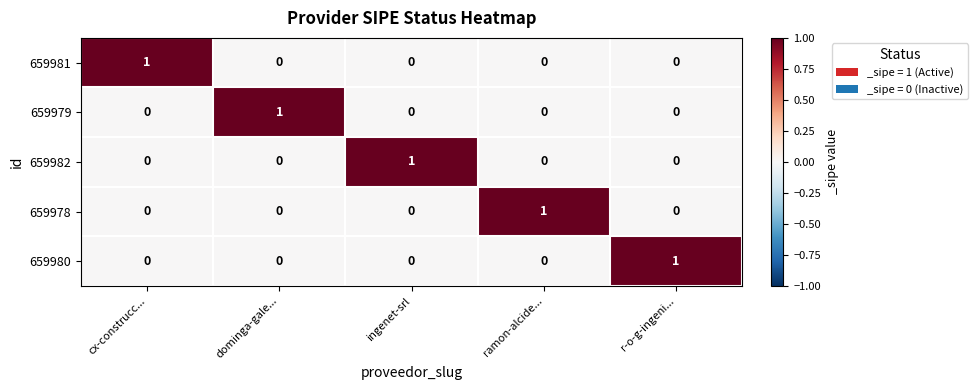

Reading left to right, extract all data points from this chart.

659981: 1	0	0	0	0
659979: 0	1	0	0	0
659982: 0	0	1	0	0
659978: 0	0	0	1	0
659980: 0	0	0	0	1